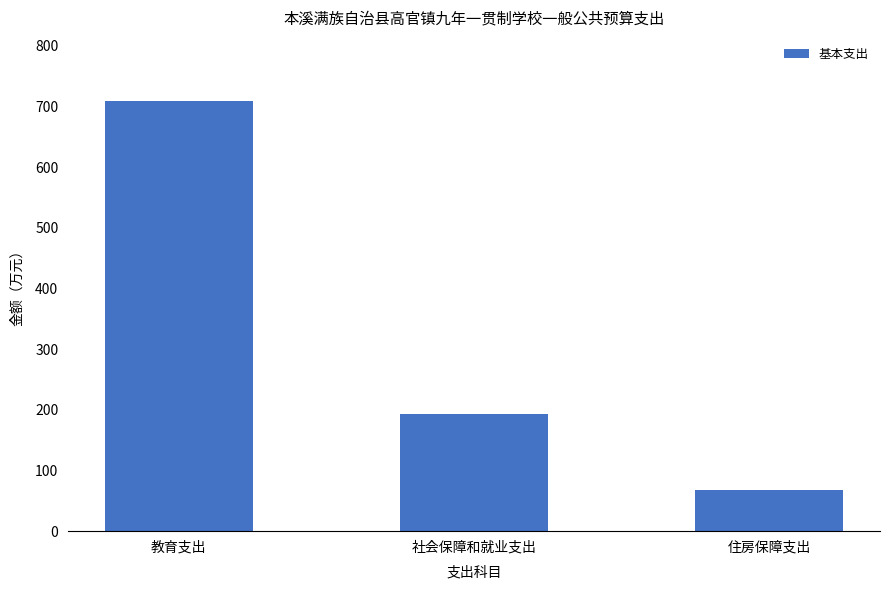

Reading left to right, transcribe all the data shown in this chart.

708.5	193.6	68.1